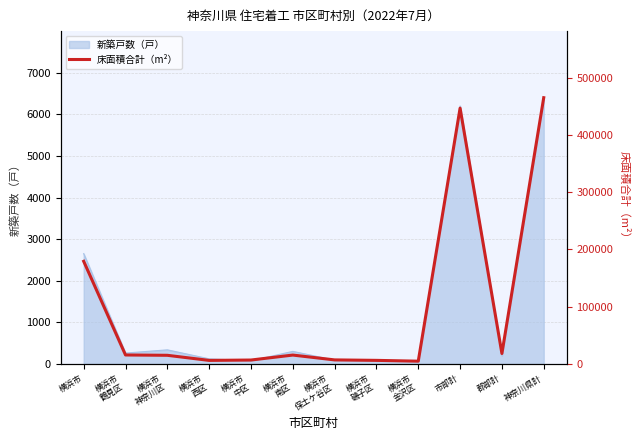

Which label corresponds to the smallest value in the chart?

横浜市
金沢区